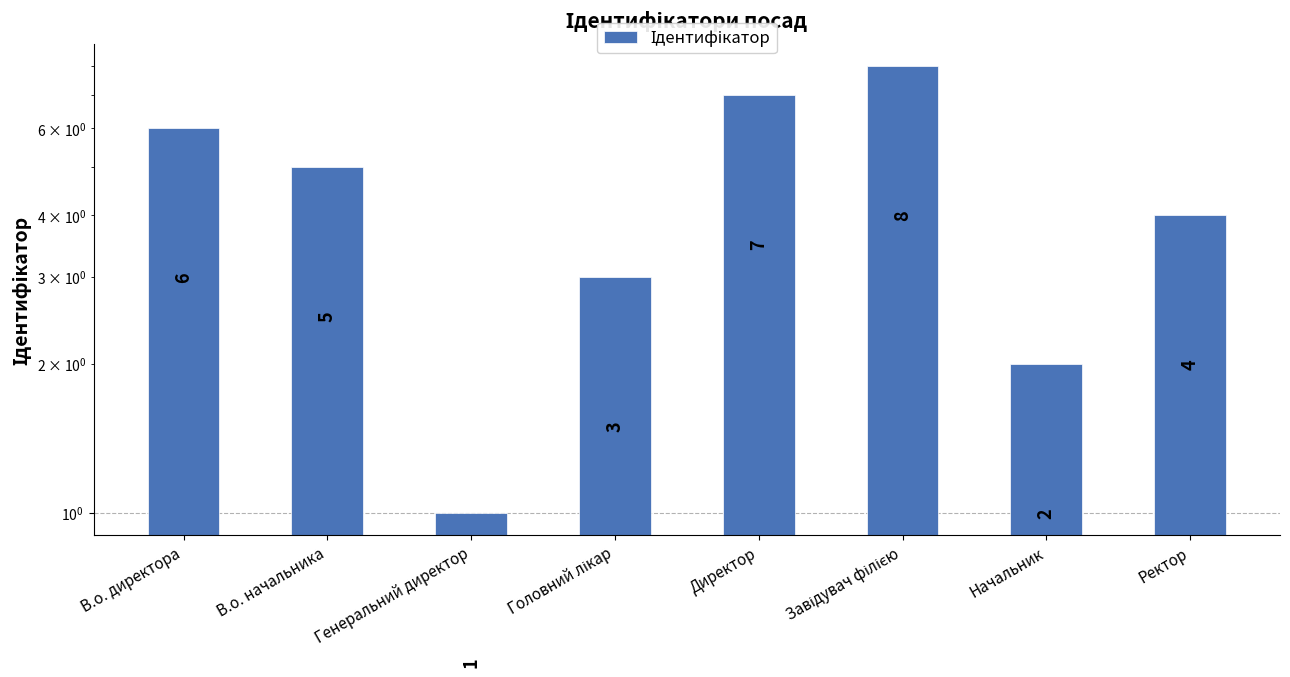

What is the maximum value shown in the chart?

8